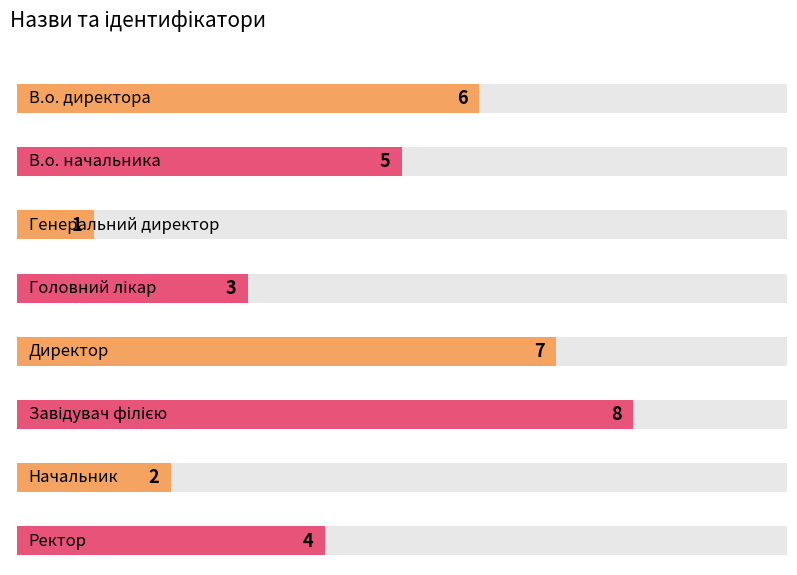

Rank the categories by value from lowest to highest.

Генеральний директор, Начальник, Головний лікар, Ректор, В.о. начальника, В.о. директора, Директор, Завідувач філією